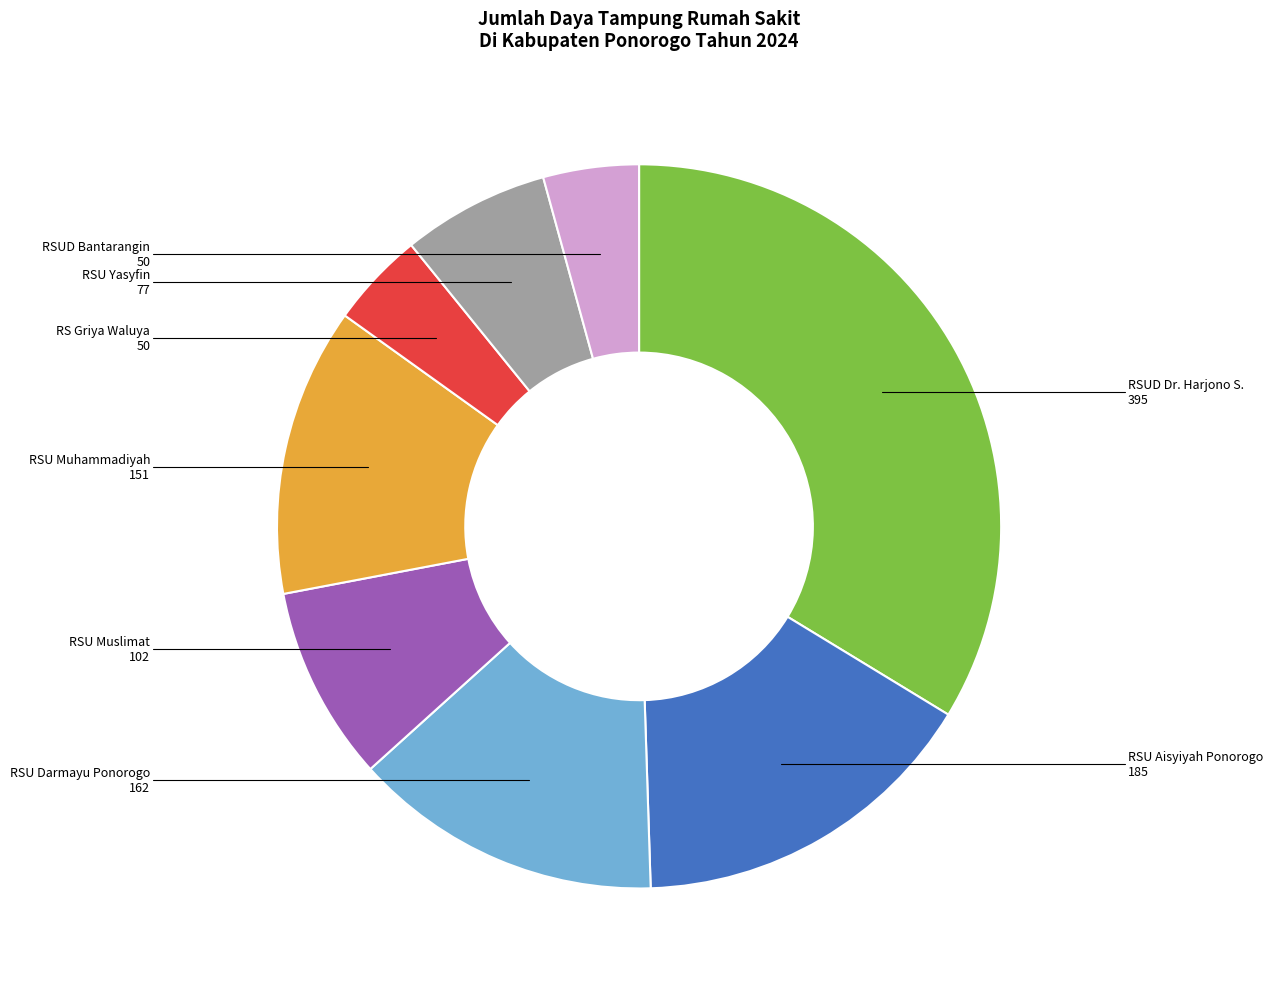

What is the largest slice in the pie chart?

RSUD Dr. Harjono S.